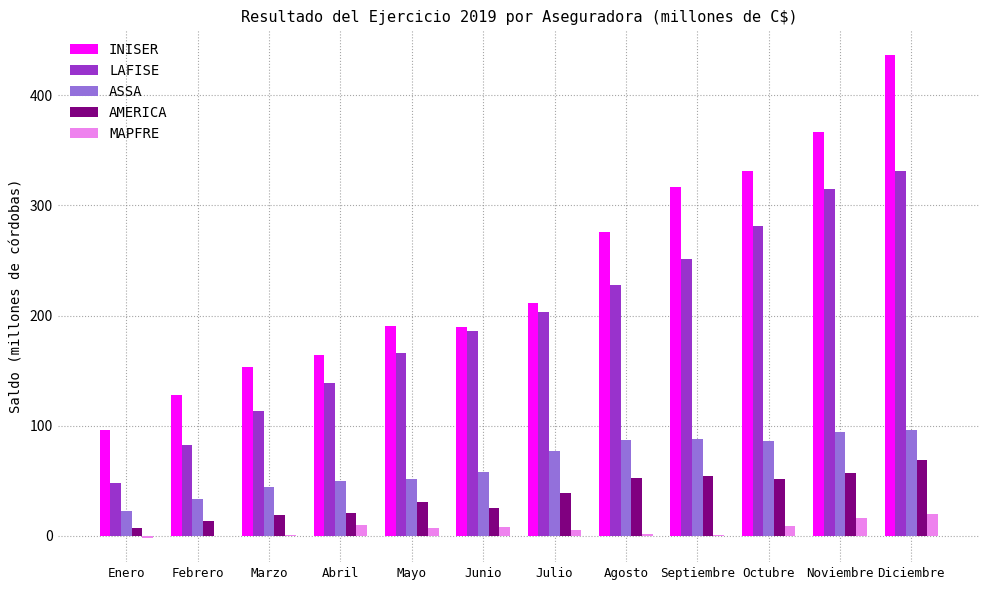

At which category is the sum across all series the highest?

Diciembre